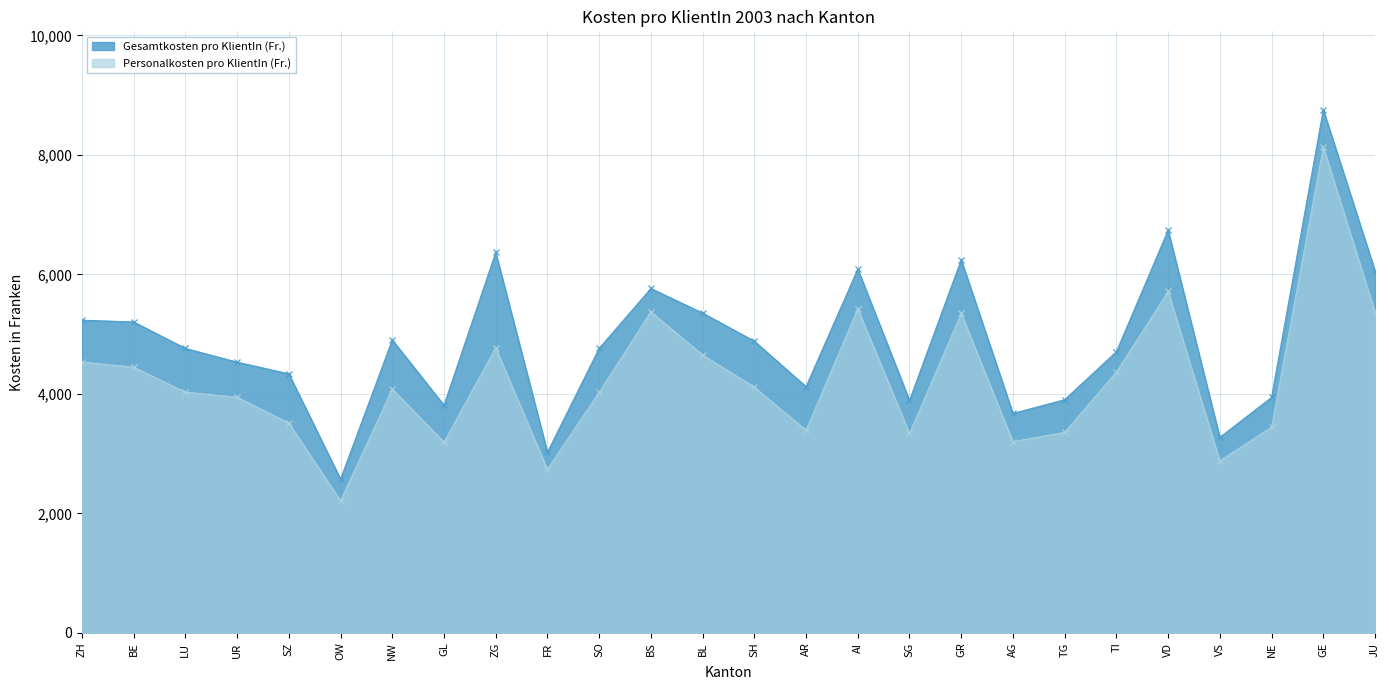

What is the total value across all series at GE?

16888